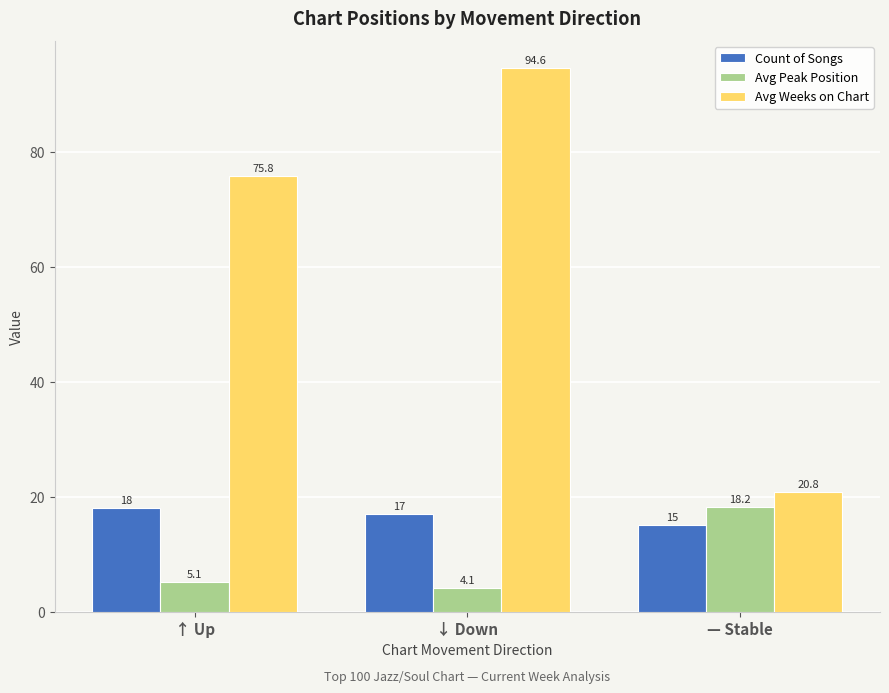

At how many categories does at least one series exceed 43?

2